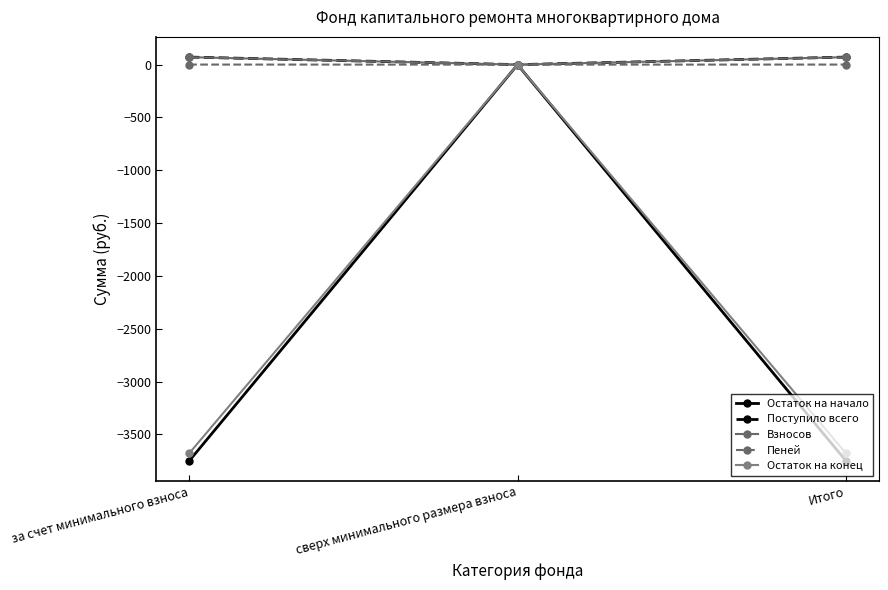

Which has a higher value, Итого or сверх минимального размера взноса?

сверх минимального размера взноса